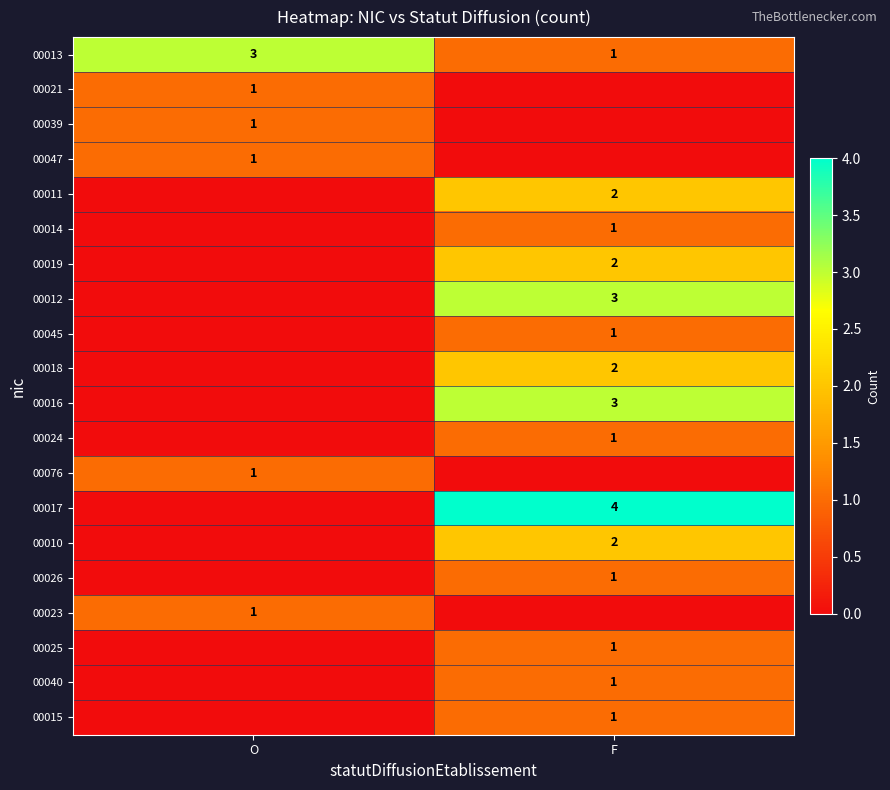

What is the sum of all 00013 values?

4